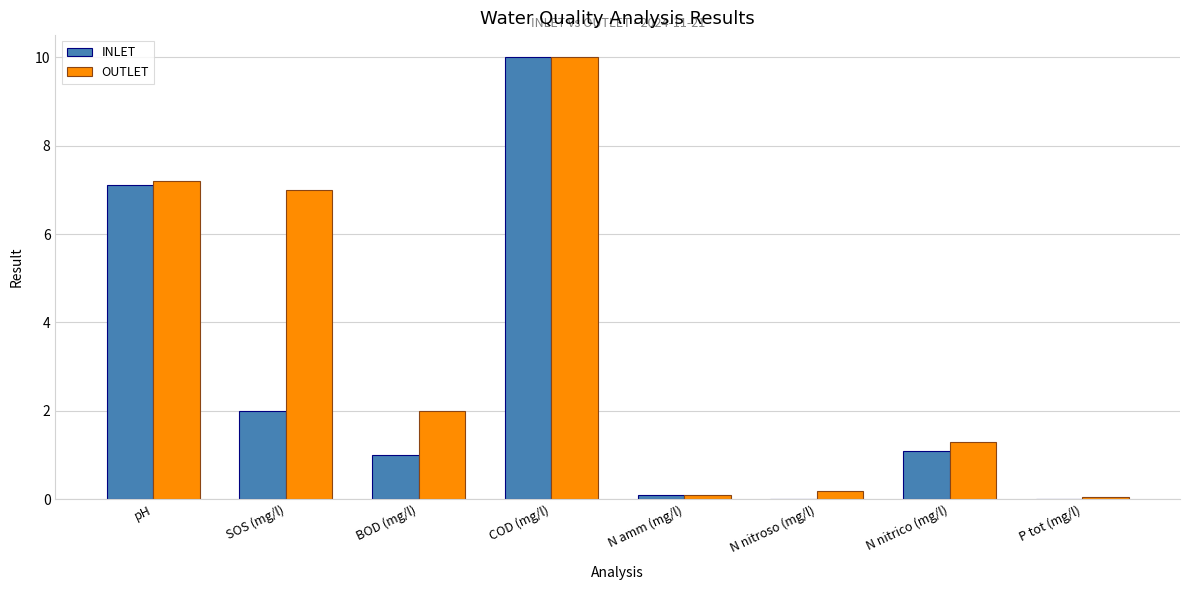

At which category is the sum across all series the highest?

COD (mg/l)